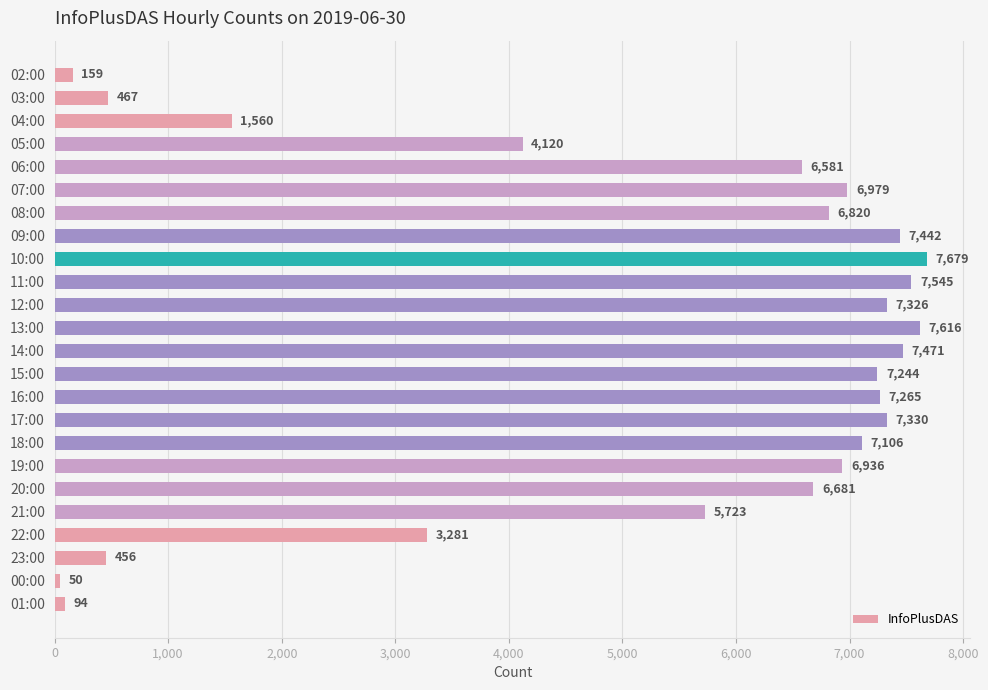

The value at 20:00 is 10367. True or false?

False